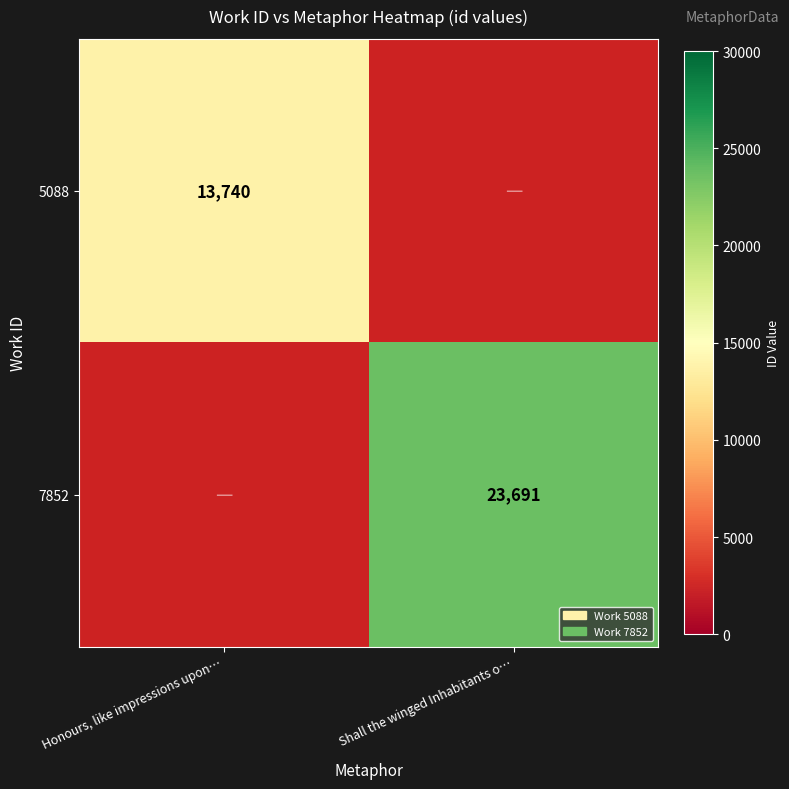

True or false: 7852 has a value of 11909 at Shall the winged Inhabitants o….

False